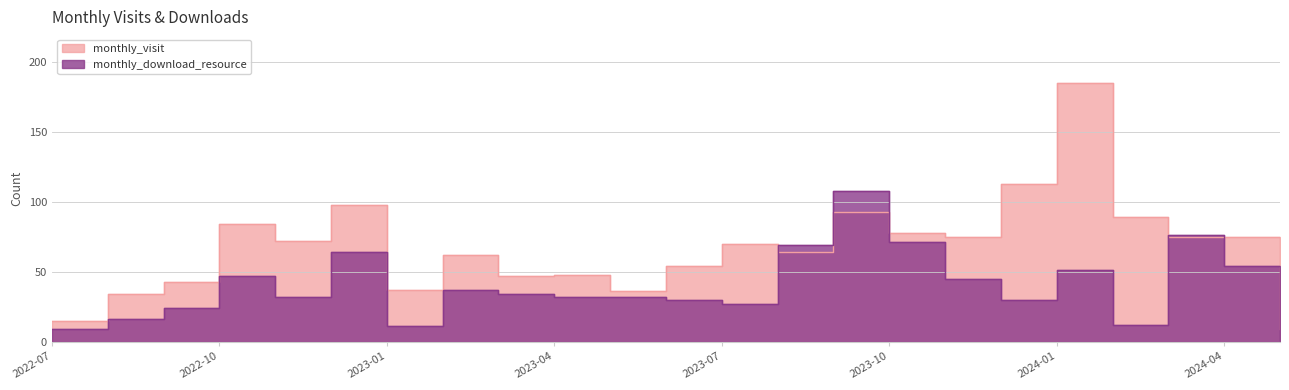

Which series ends up on top after the final intersection of monthly_visit and monthly_download_resource?

monthly_visit